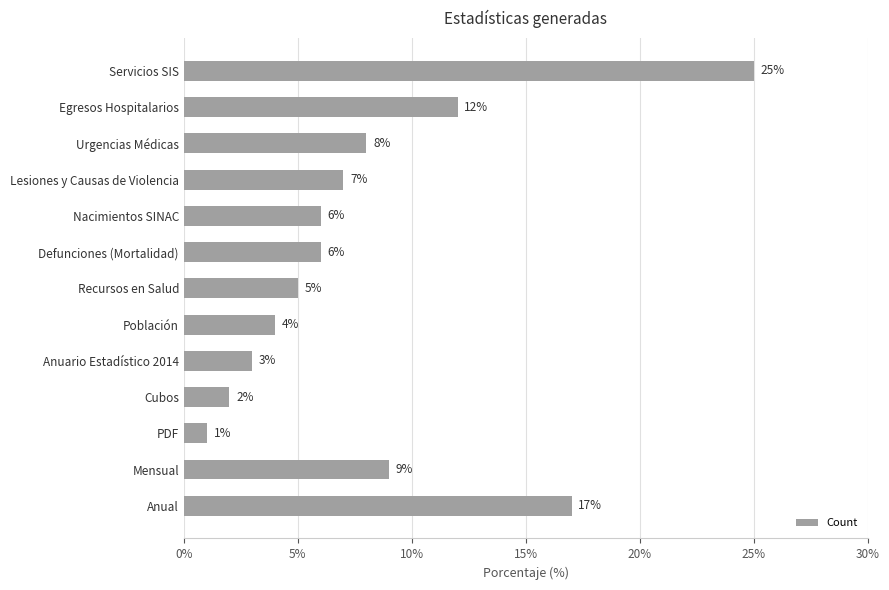

How many values are below 6?

5